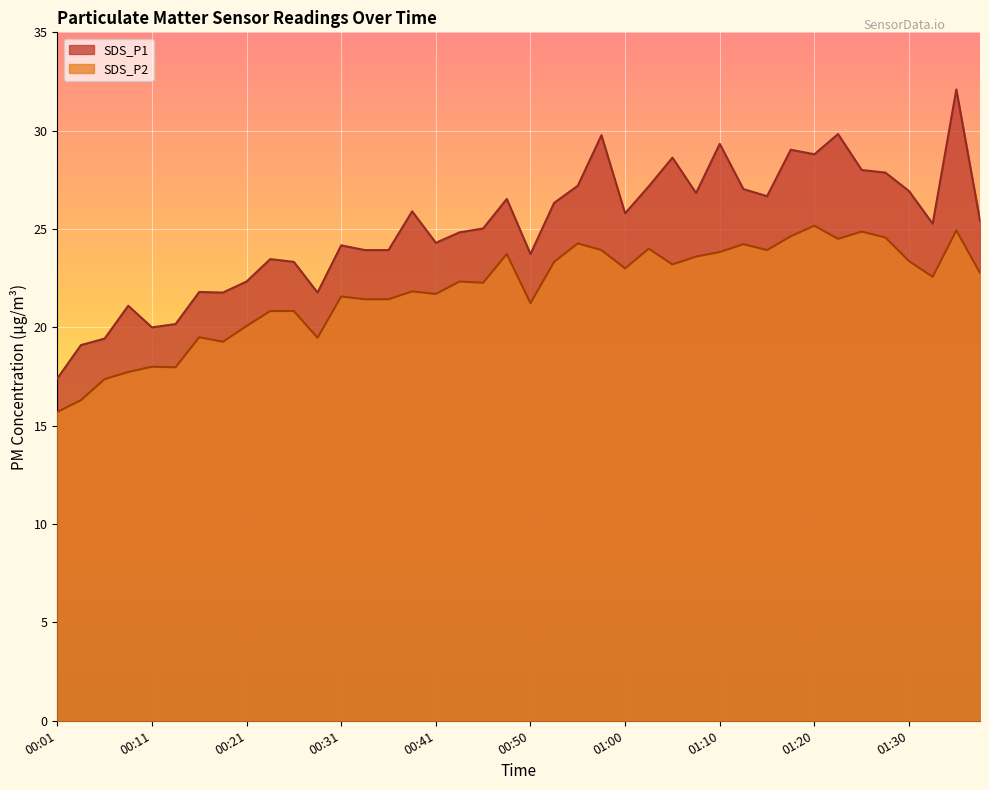

The value of SDS_P1 at 01:25 is 28.0. True or false?

True